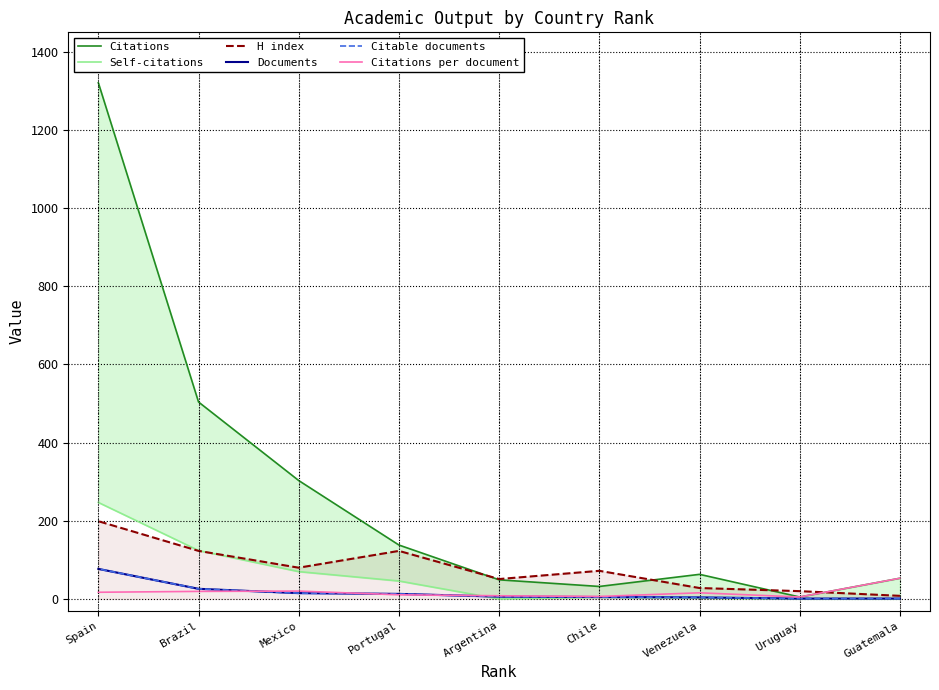

True or false: Documents has more than 2 points higher than both neighbors.

False